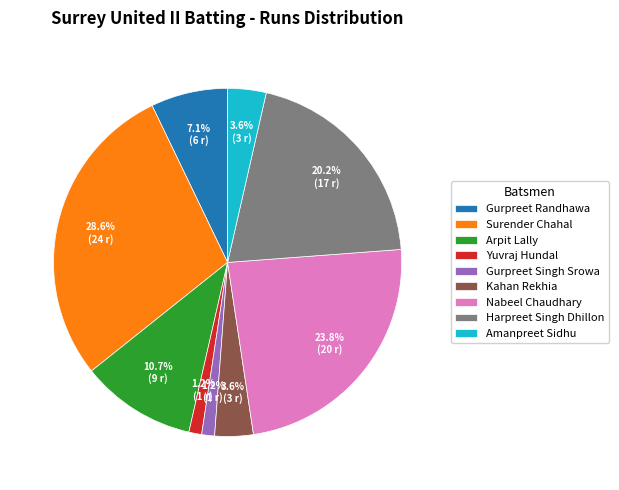

Count the number of slices in the pie.

9